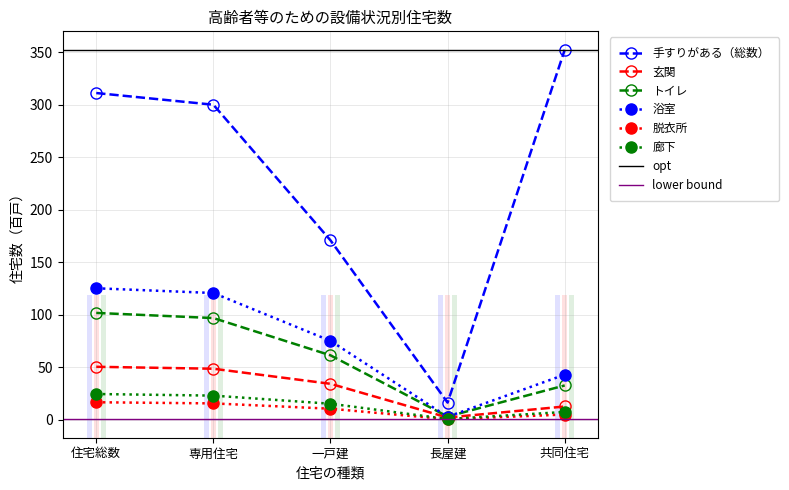

What is the value of the 手すりがある（総数） point at the 2nd from the left?

299.9